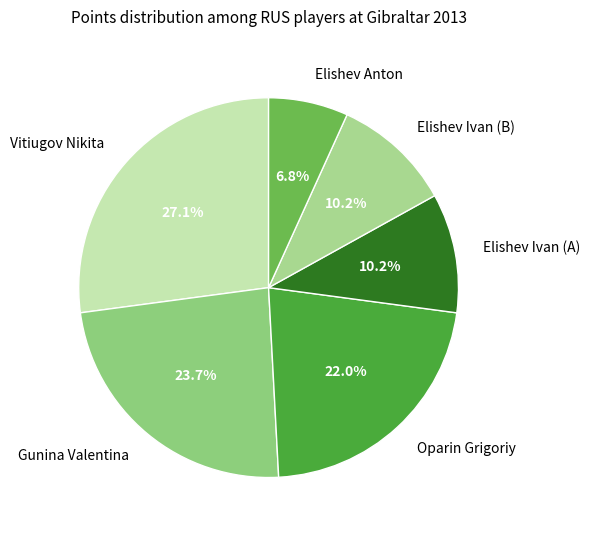

Is Gunina Valentina the majority of the pie?

No